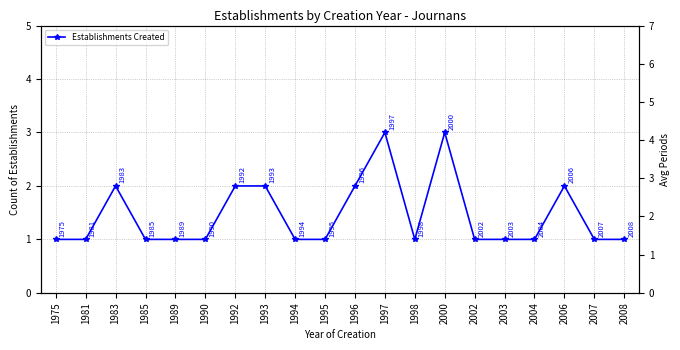

At which category does the chart reach its minimum across all series?

1975